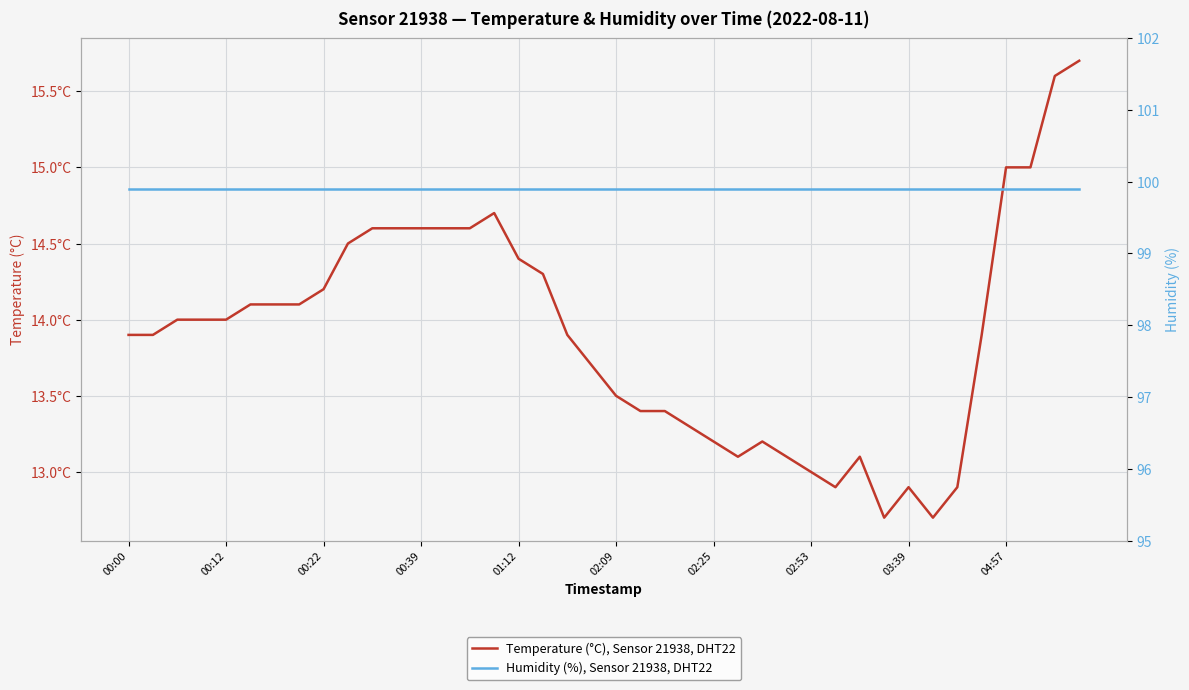

What is the maximum value shown in the chart?

99.9